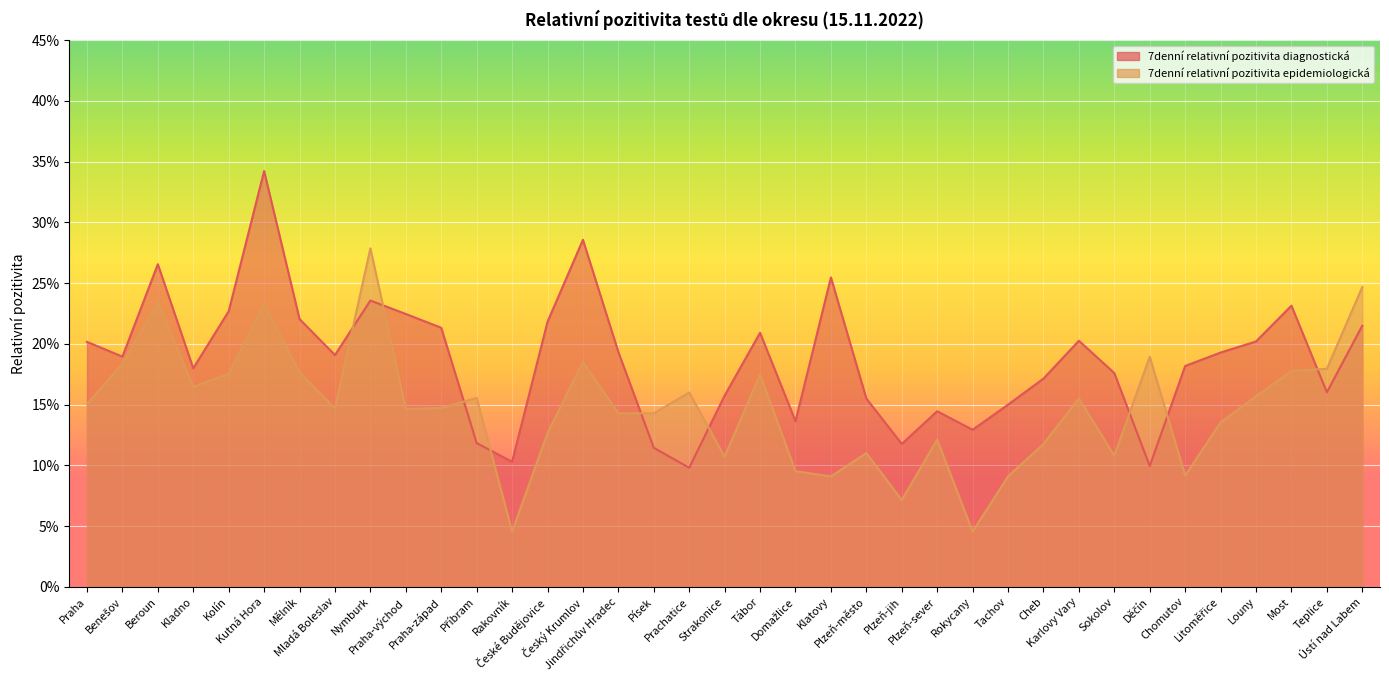

How many interior local peaks does the 7denní relativní pozitivita diagnostická series have?

9